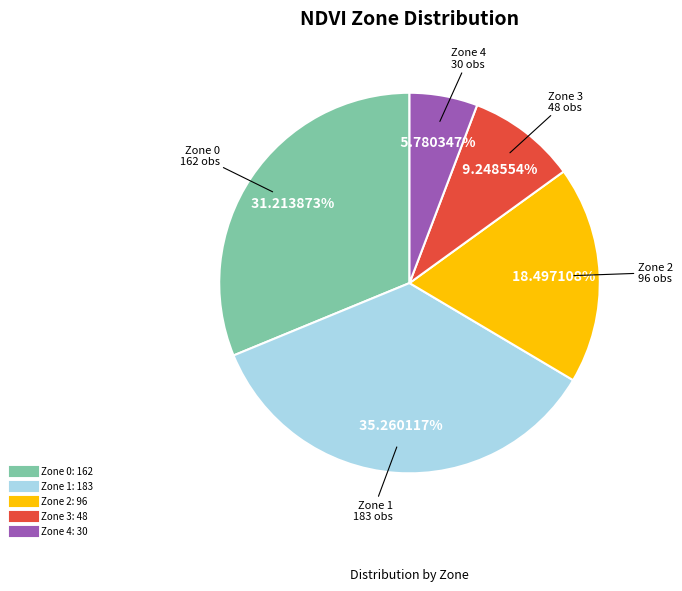

Rank the categories by value from highest to lowest.

Zone 1, Zone 0, Zone 2, Zone 3, Zone 4